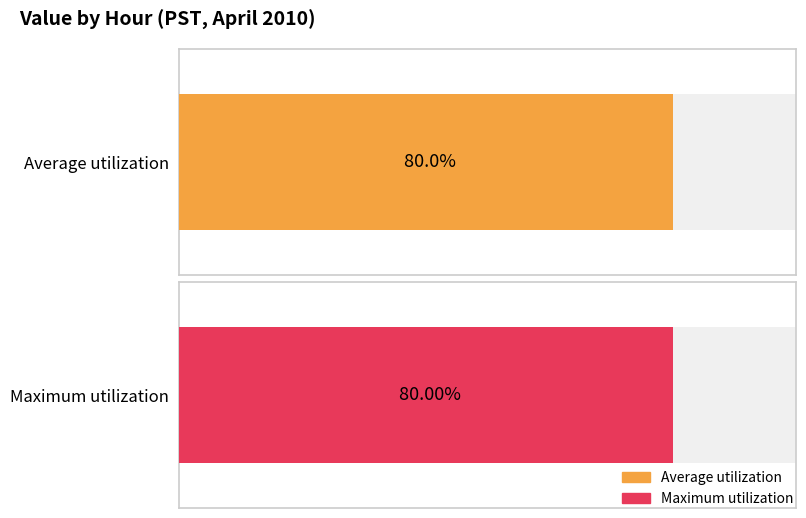

Between 8 and 11, which series saw the biggest shift?

Average utilization